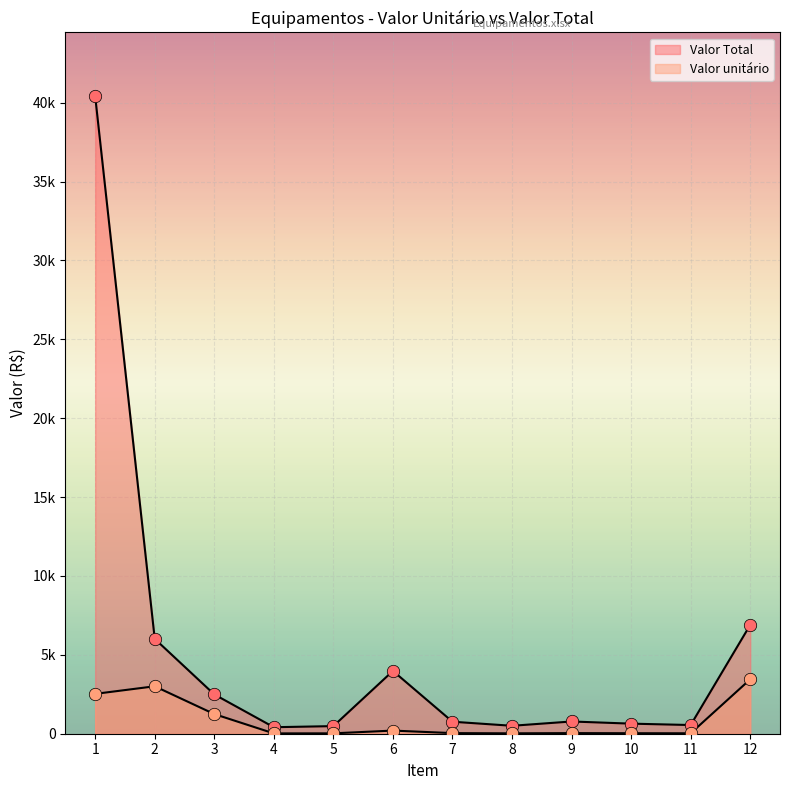

Which series has the largest total across all categories?

Valor Total